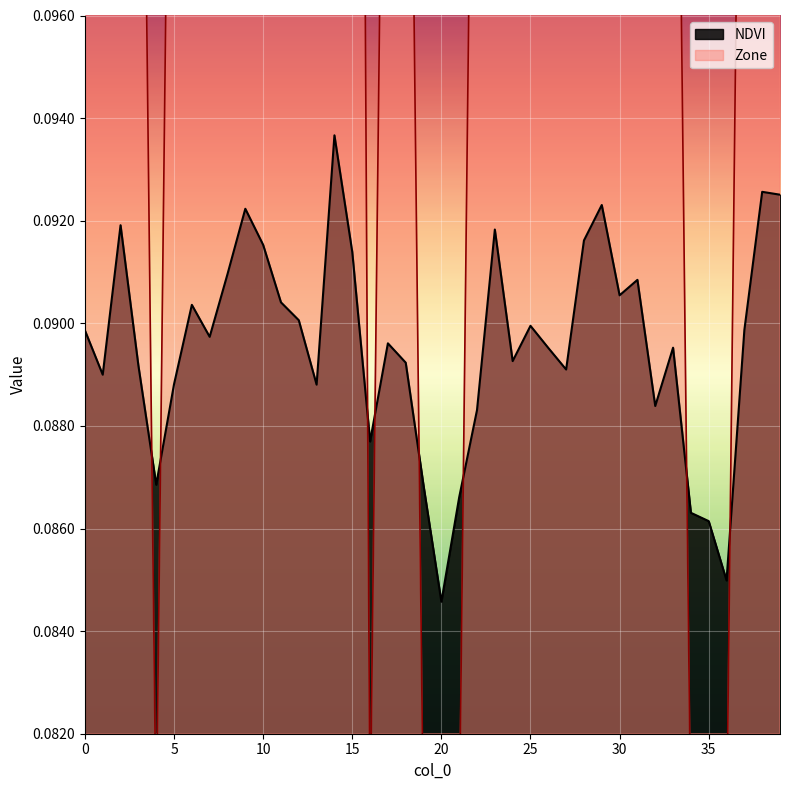

Where do Zone and NDVI first cross each other?

3 and 4